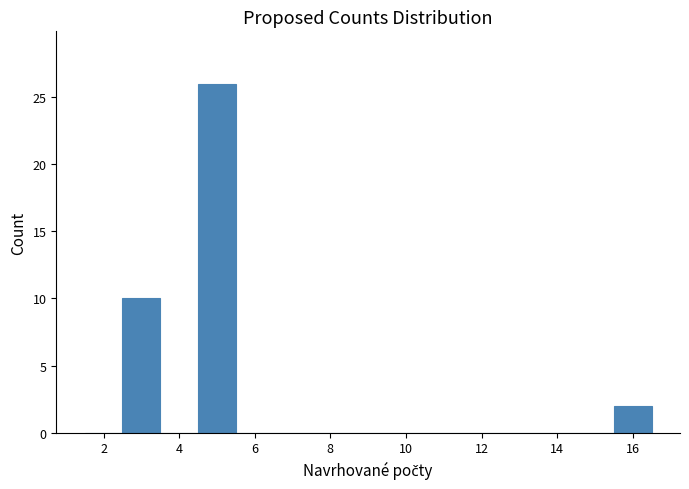

Which range on the x-axis has the tallest bar?

4.5 to 5.5